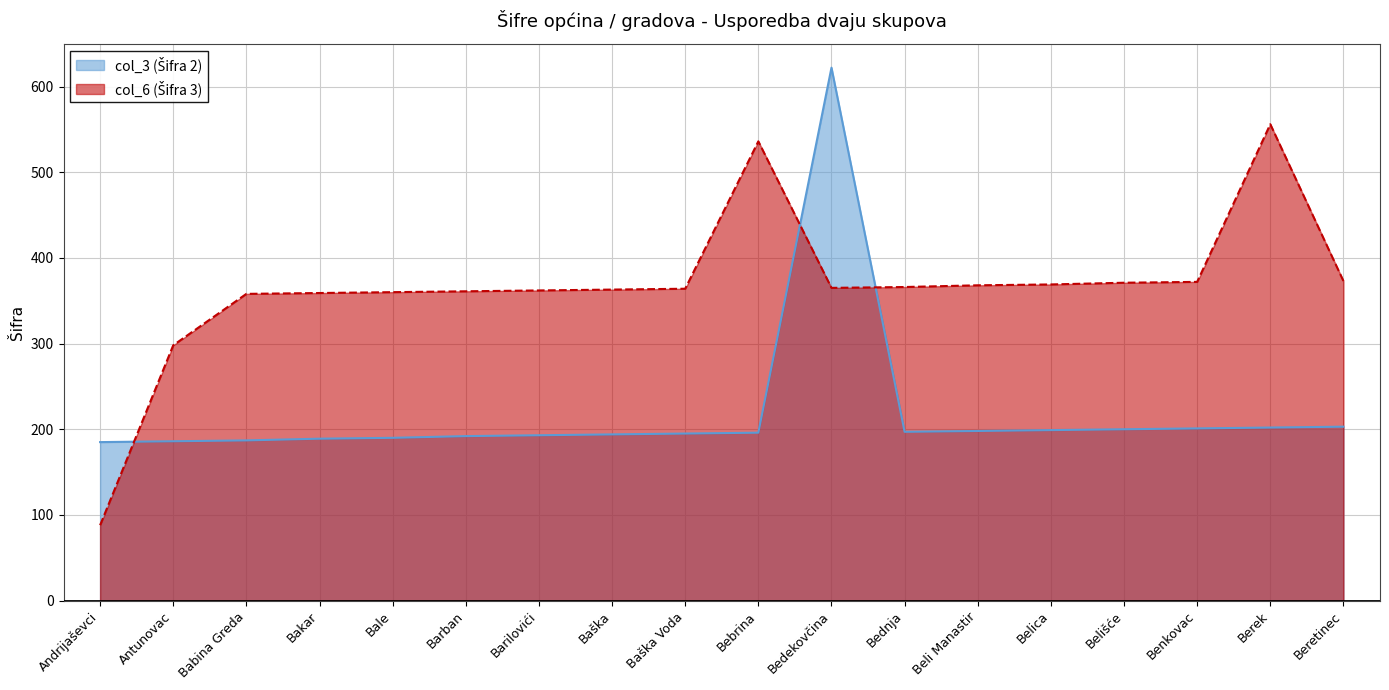

What are all the series names shown in the legend?

col_3 (Šifra 2), col_6 (Šifra 3)